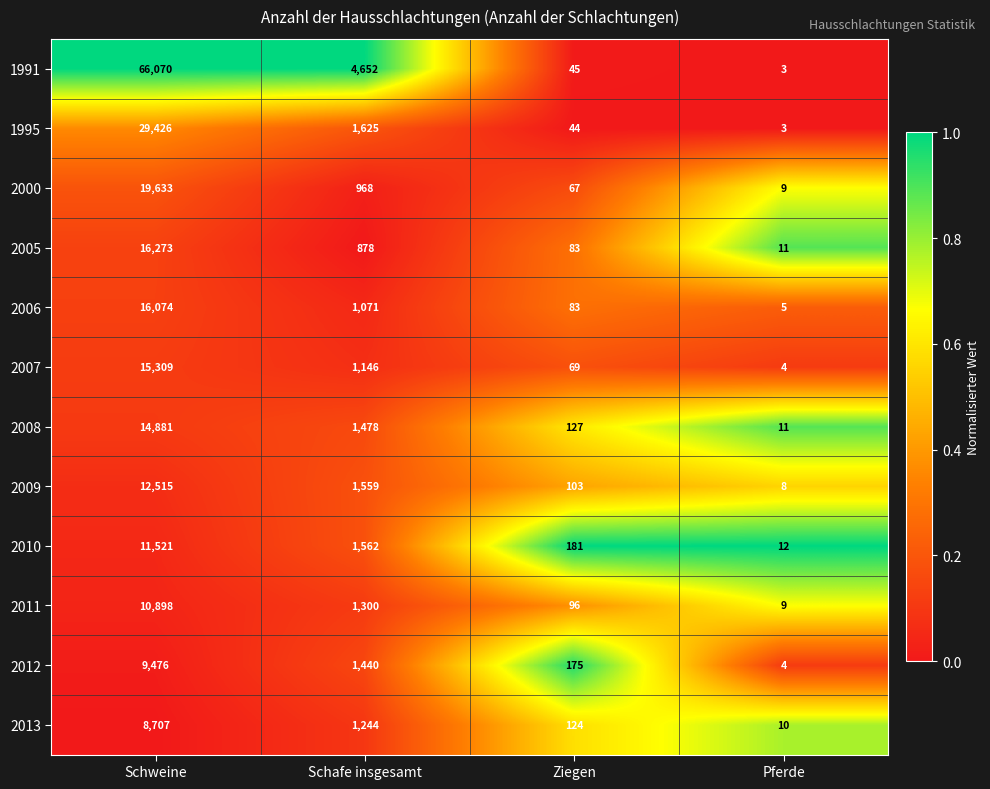

Count the number of categories in the chart.

4